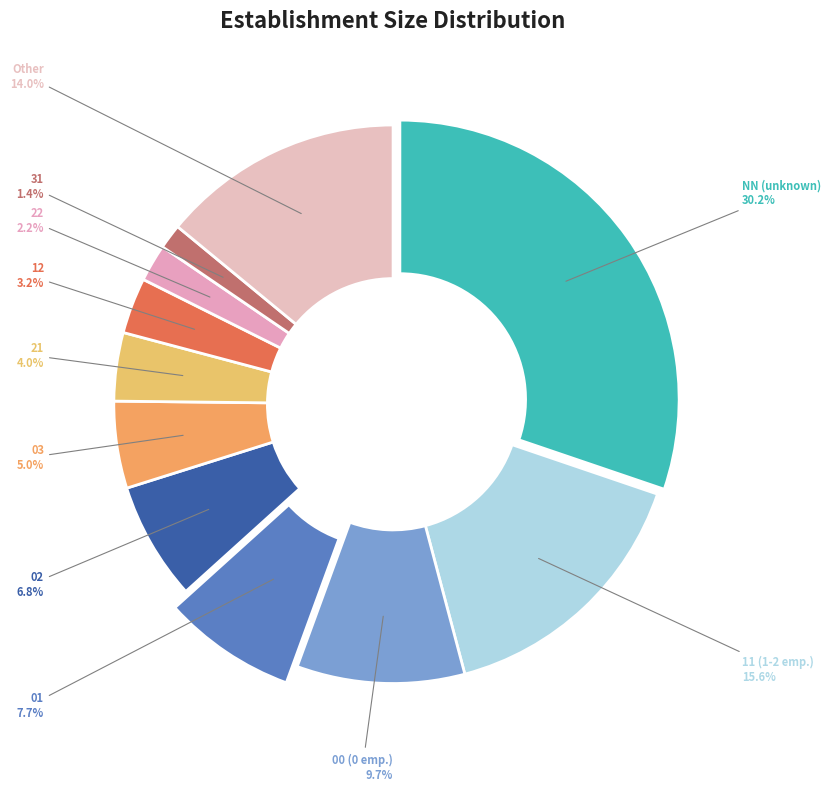

To the nearest percent, what portion does 22 represent?

2%